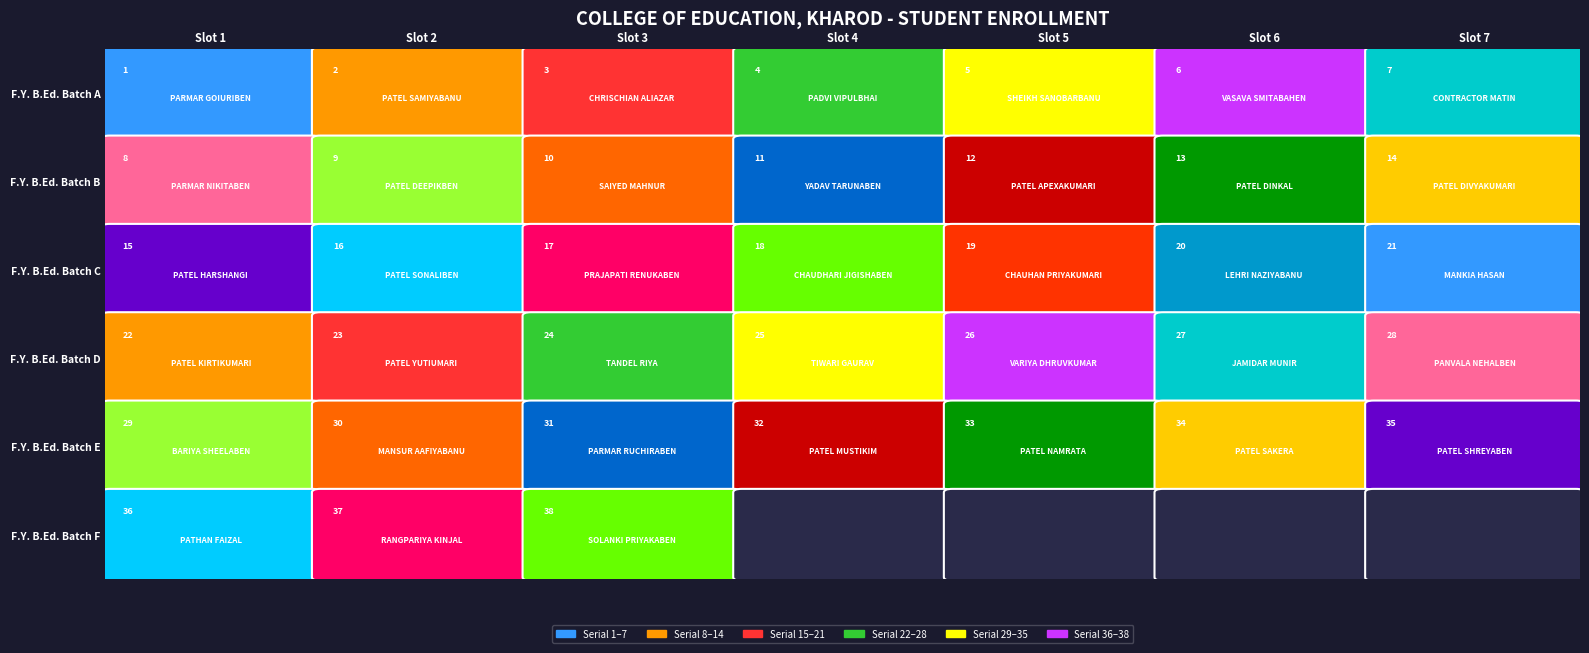

What is the difference between the maximum and minimum values in the 1 series?

6